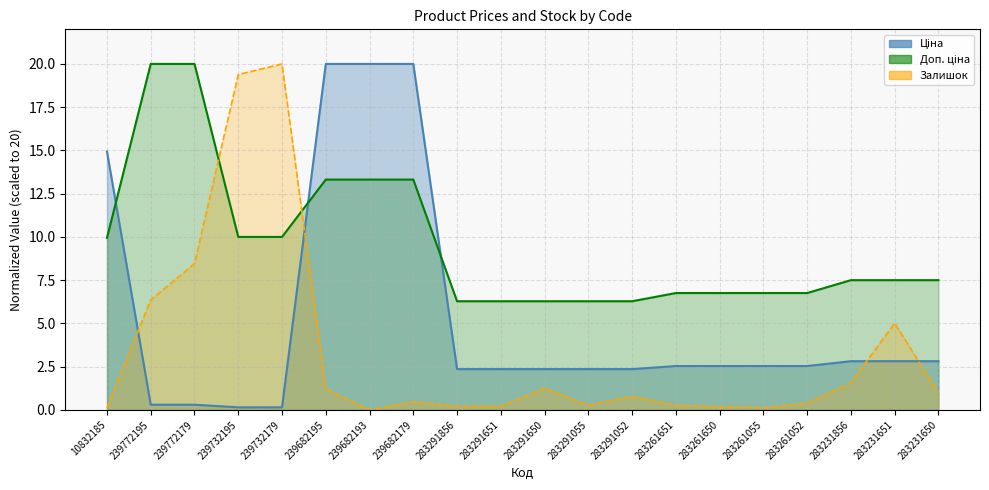

Where is Доп. ціна nearest to the value 13?

239682195